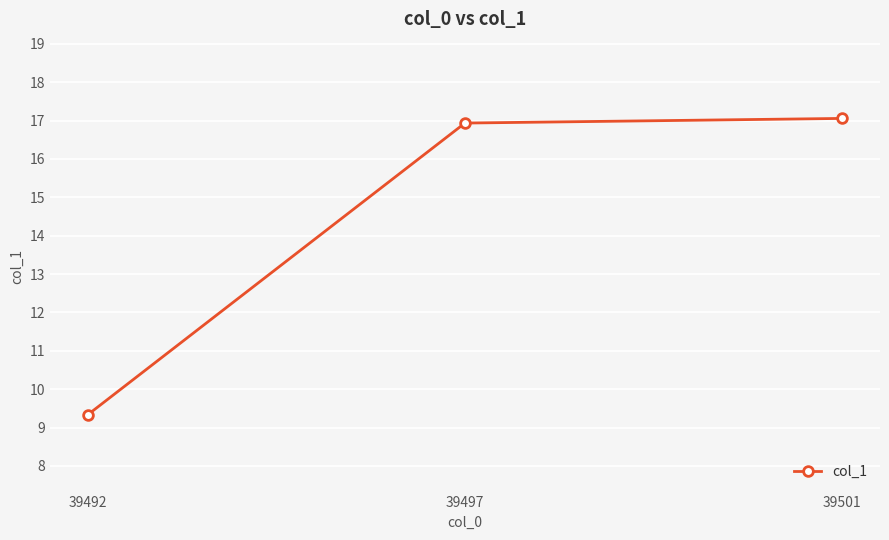

What is the sum of all values?

43.3